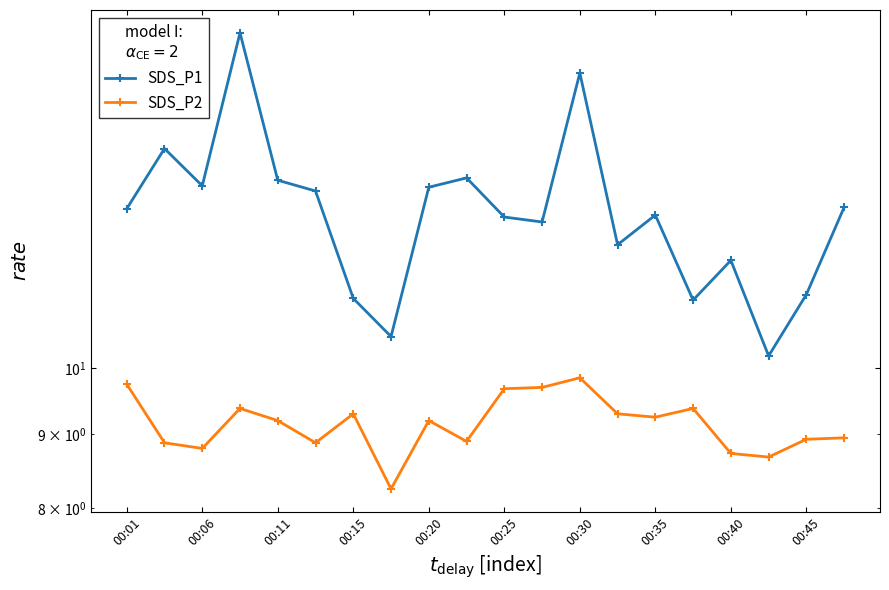

True or false: SDS_P2 and SDS_P1 cross at least once.

False